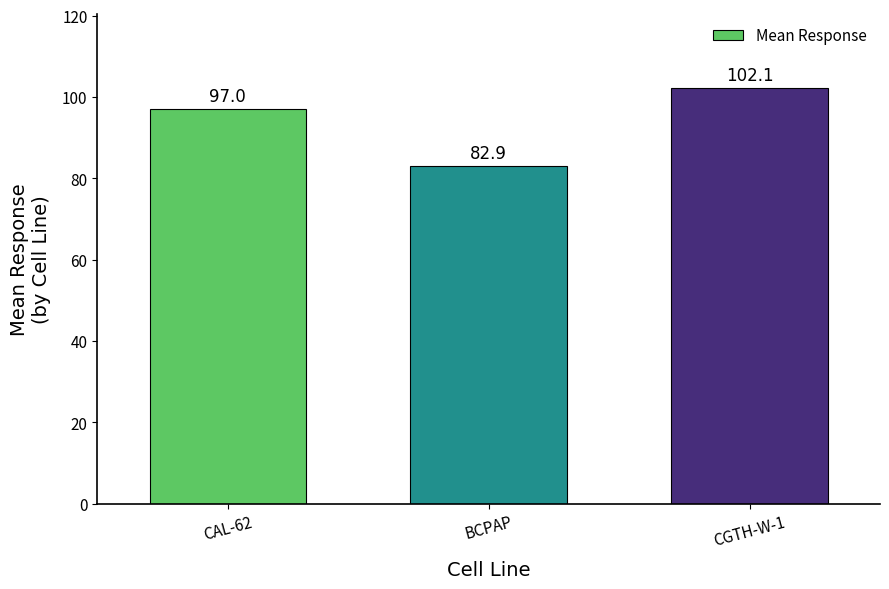

Which has a higher value, CGTH-W-1 or BCPAP?

CGTH-W-1